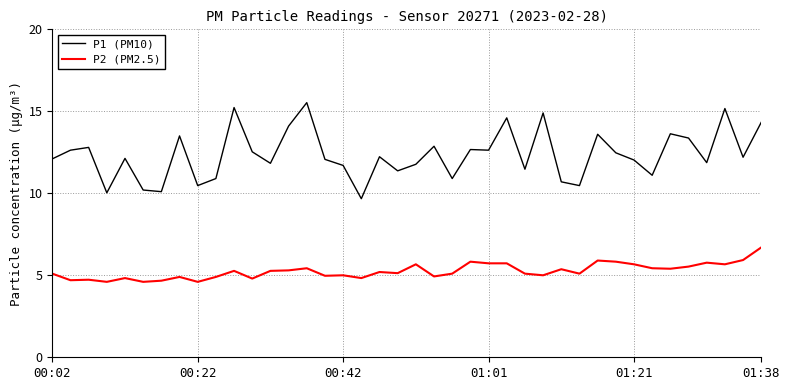

Does the chart display data point markers on the line(s)?

No